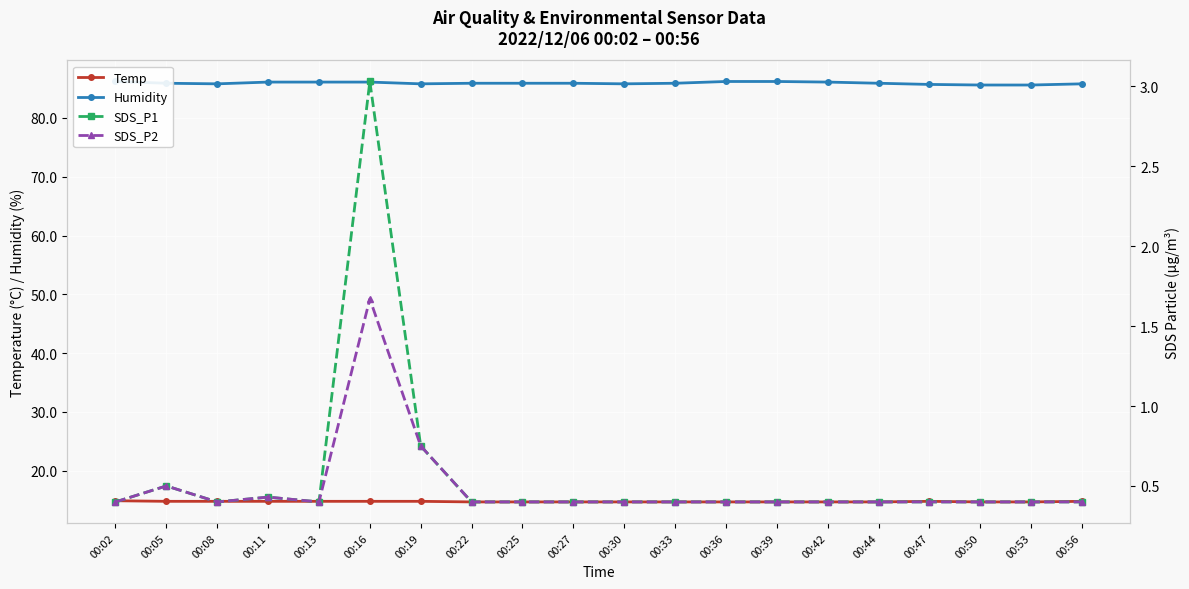

Between 00:50 and 00:56, which series saw the biggest shift?

Humidity